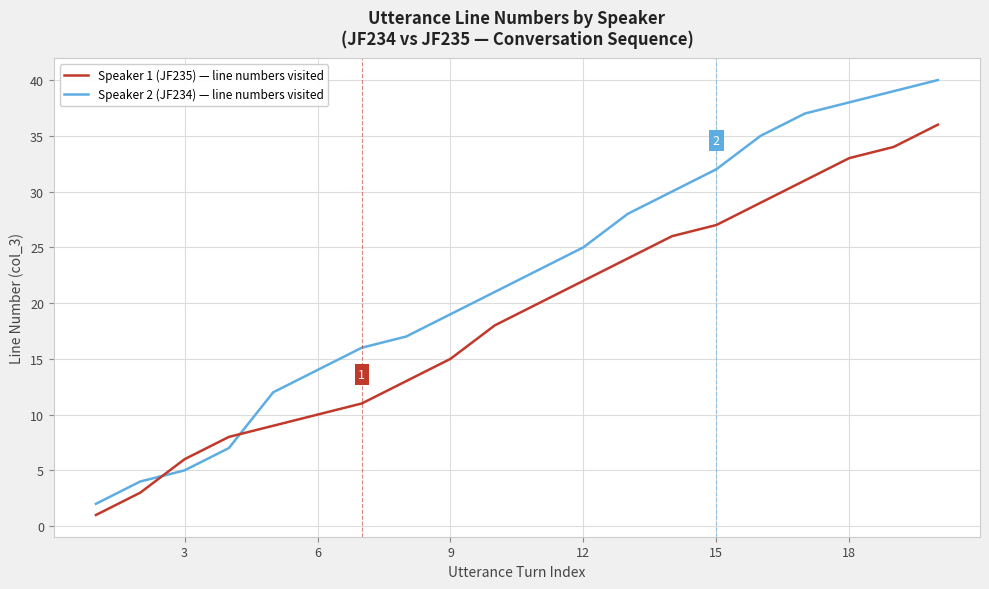

Which series has the largest total across all categories?

Speaker 2 (JF234) — line numbers visited